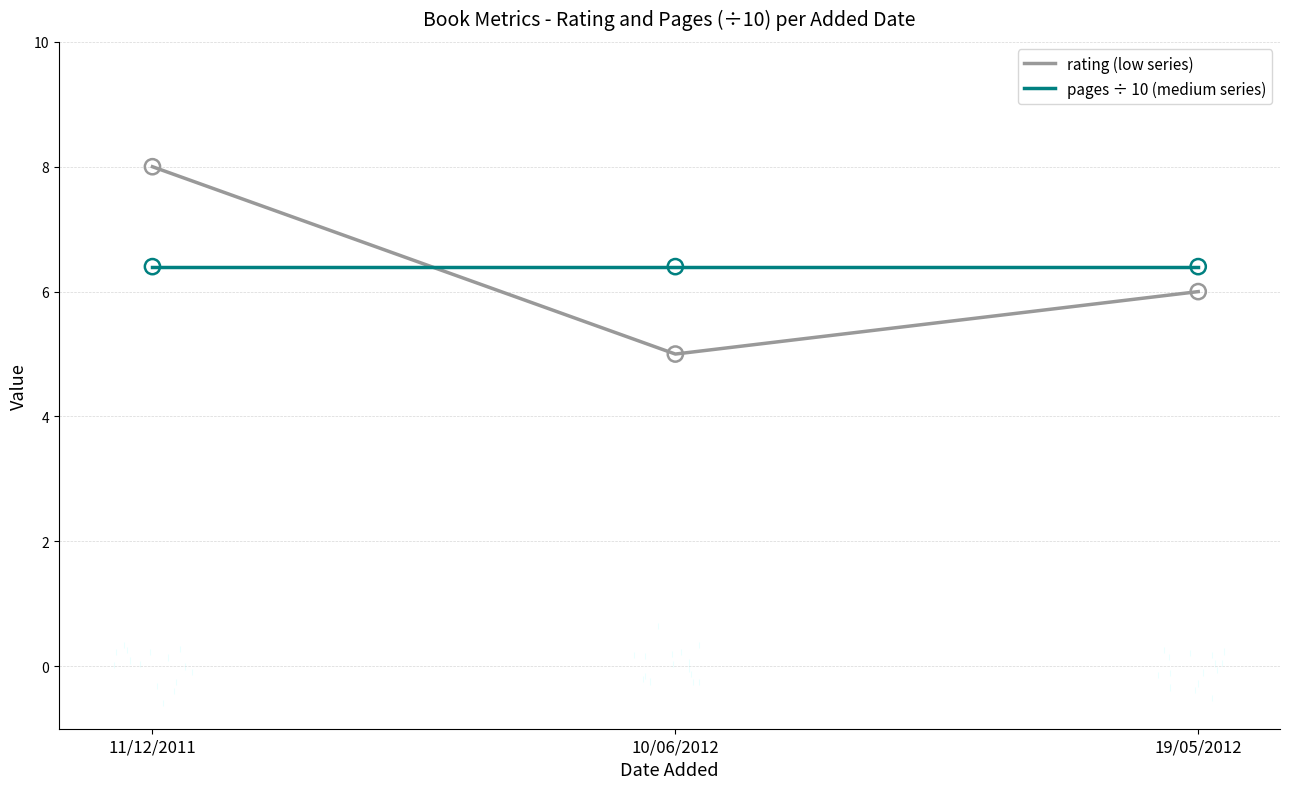

Which series has the widest spread of Y values?

rating (low series)